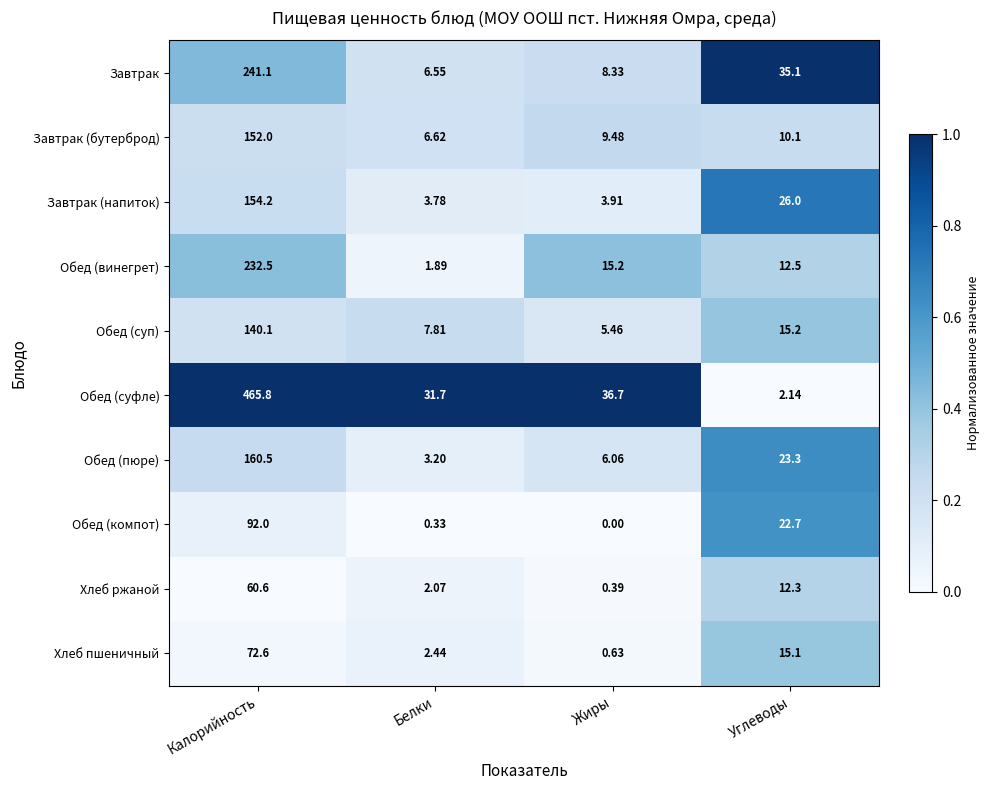

At which label does Обед (компот) first exceed 22?

Калорийность